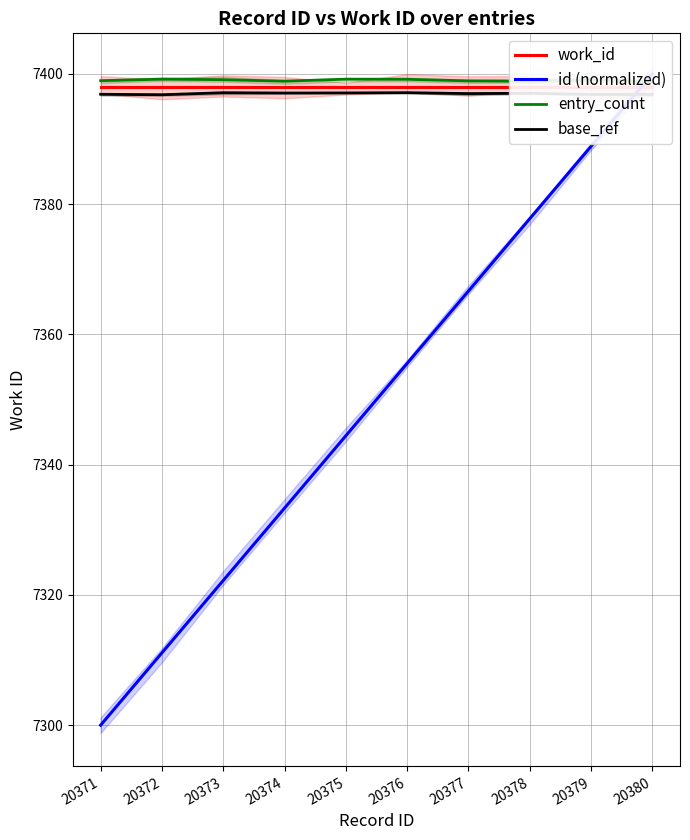

True or false: base_ref and entry_count intersect in this chart.

False